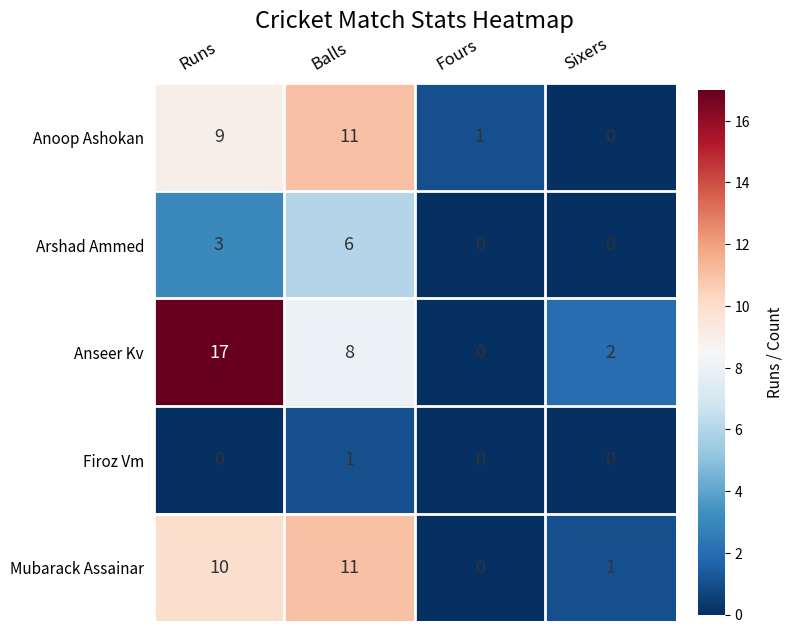

Where is Arshad Ammed nearest to the value 3?

Runs